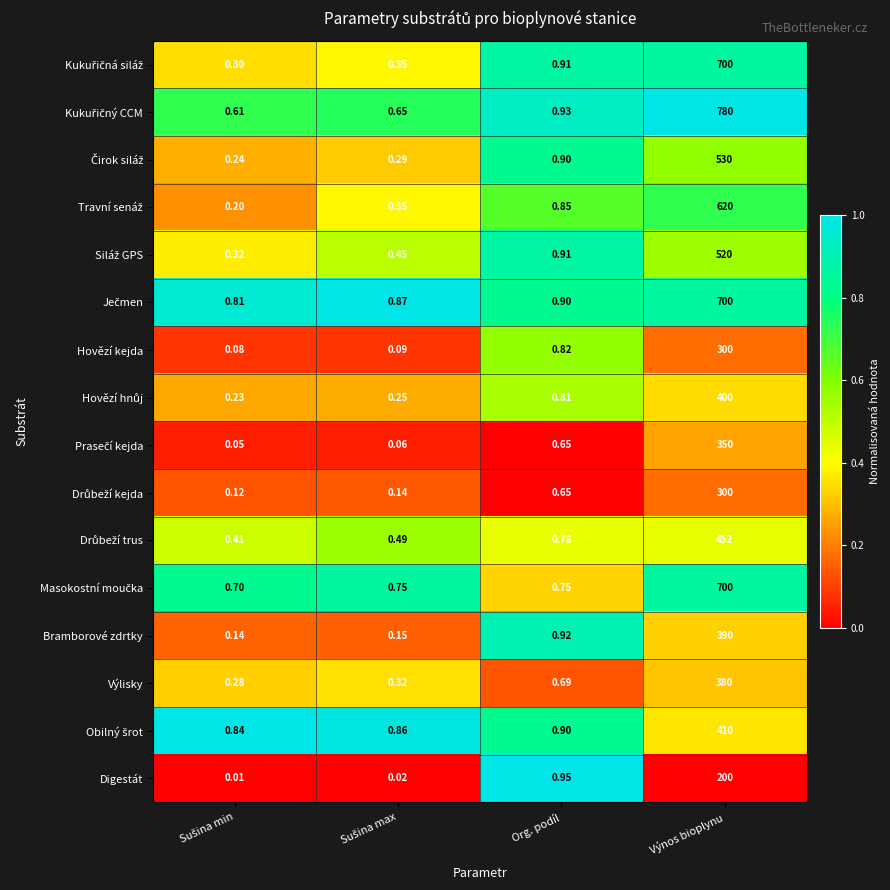

At which category is the sum across all series the highest?

Výnos bioplynu